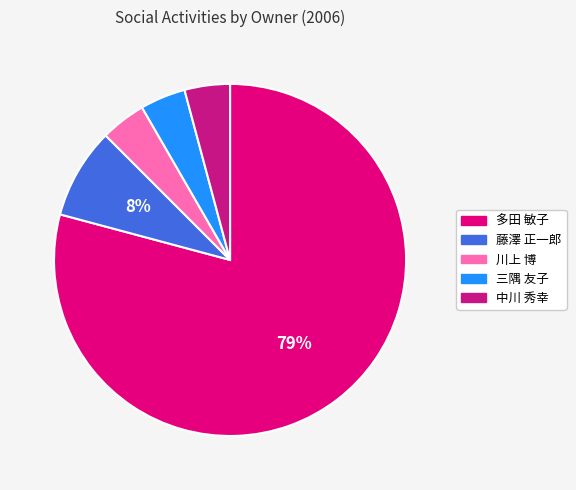

What is the ratio of the value at 川上 博 to the value at 中川 秀幸?

1.0